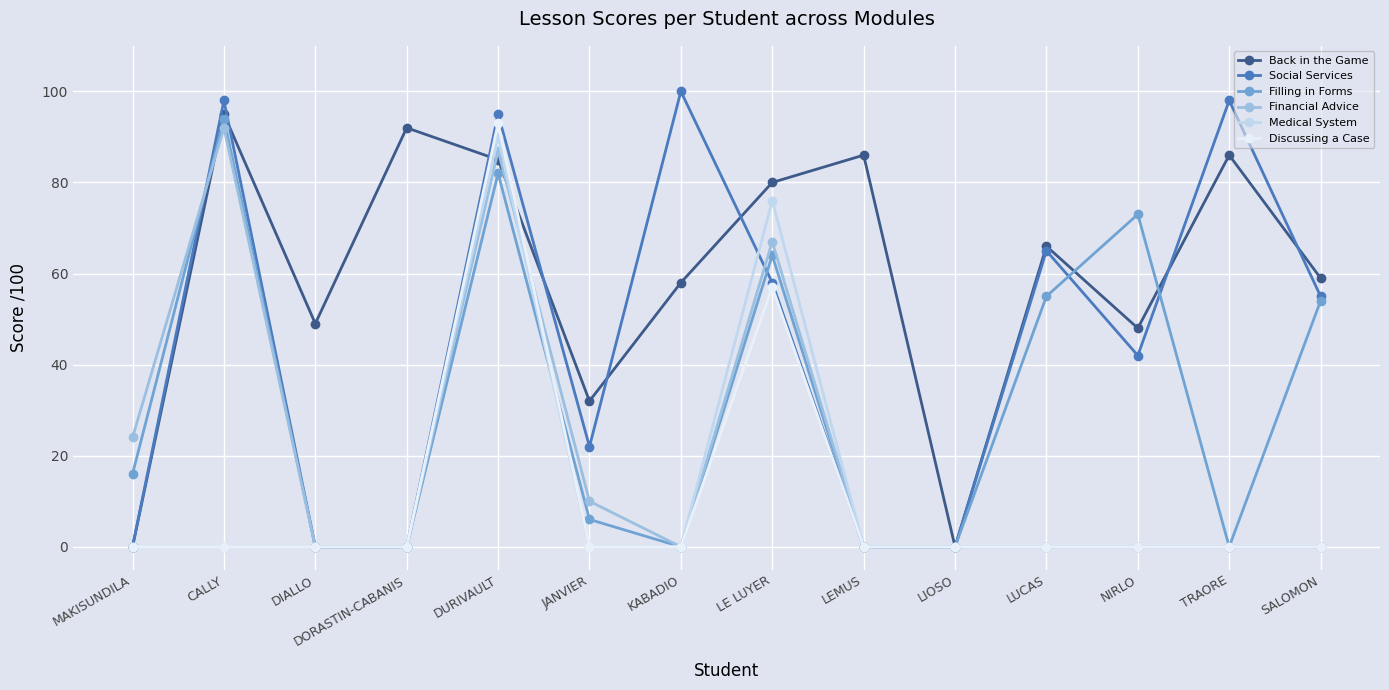

The Back in the Game series shows 32 at JANVIER. True or false?

True